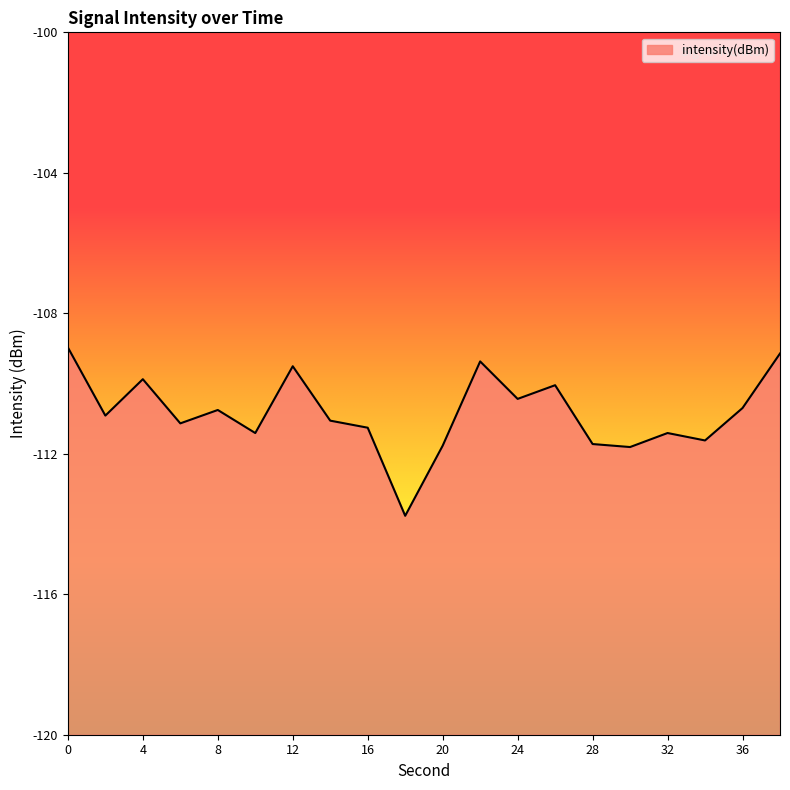

Is it true that the value at 32 is -111.4?

True